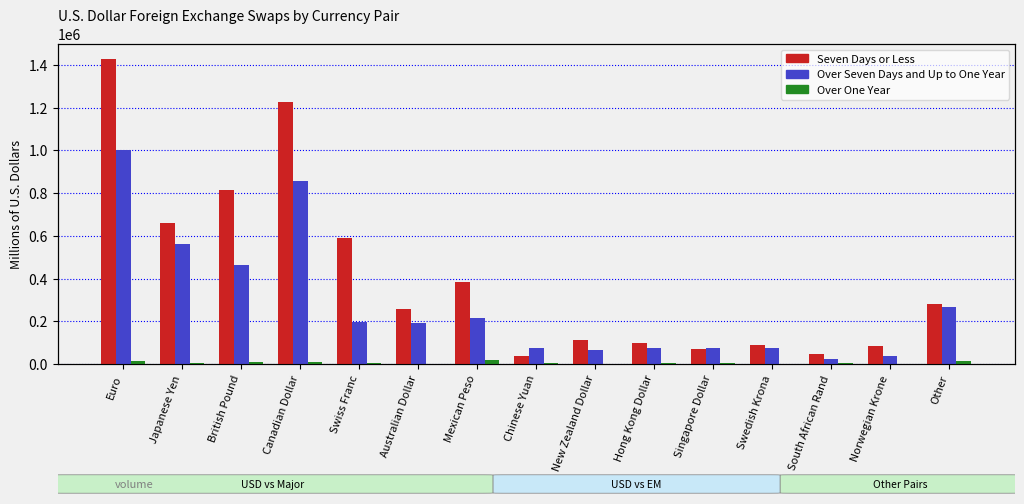

Is it true that Over One Year equals 217 at Swedish Krona?

False